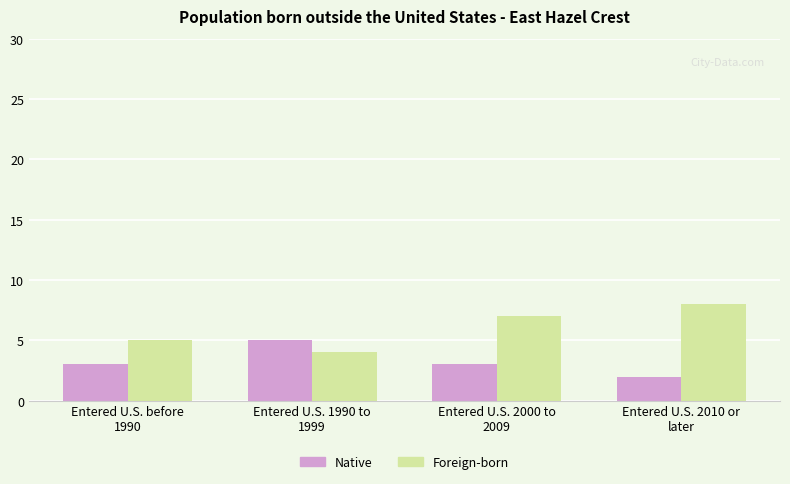

Between Entered U.S. before
1990 and Entered U.S. 2000 to
2009, which series saw the biggest shift?

Foreign-born